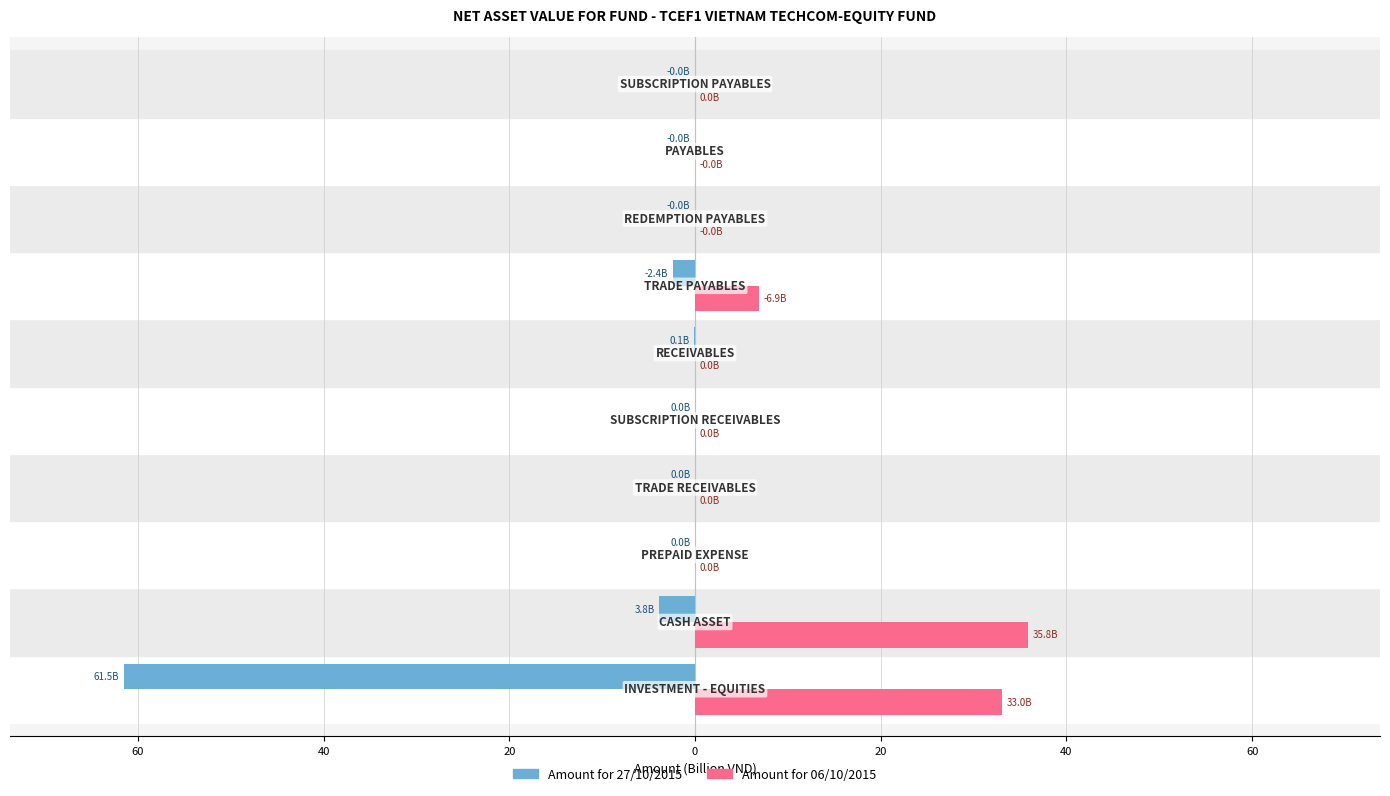

List the series in order of their peak value, highest first.

Amount for 06/10/2015, Amount for 27/10/2015